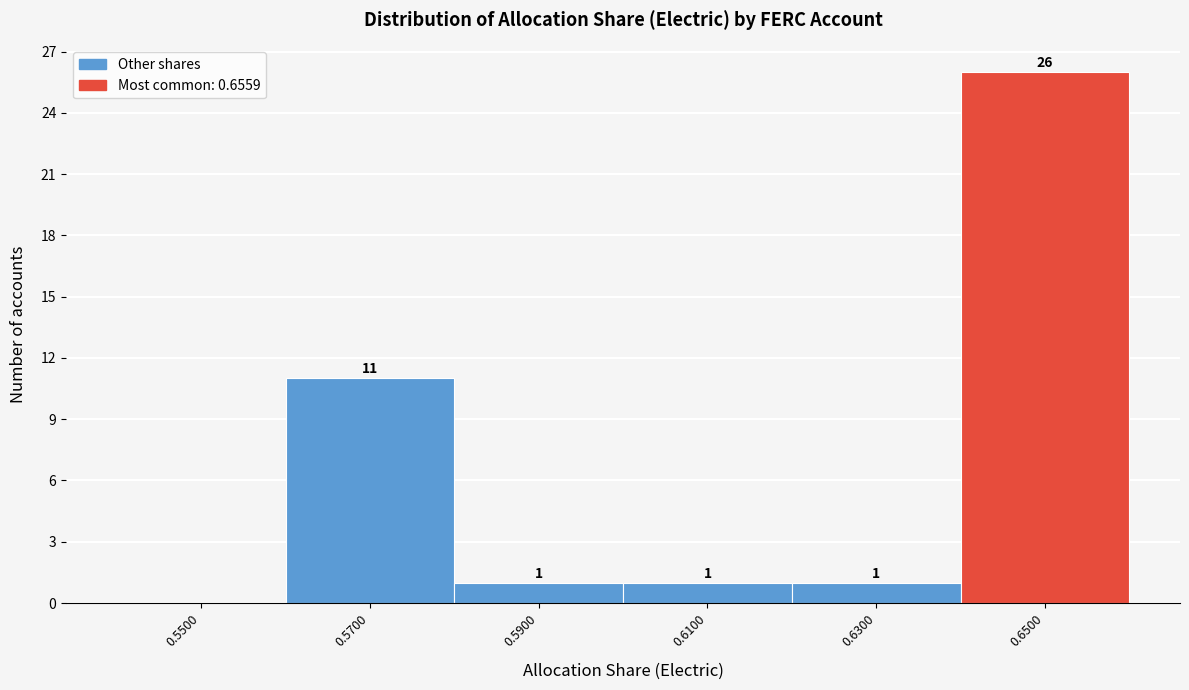

Reading left to right, list all the values displayed in this chart.

0.5500=0	0.5700=11	0.5900=1	0.6100=1	0.6300=1	0.6500=26